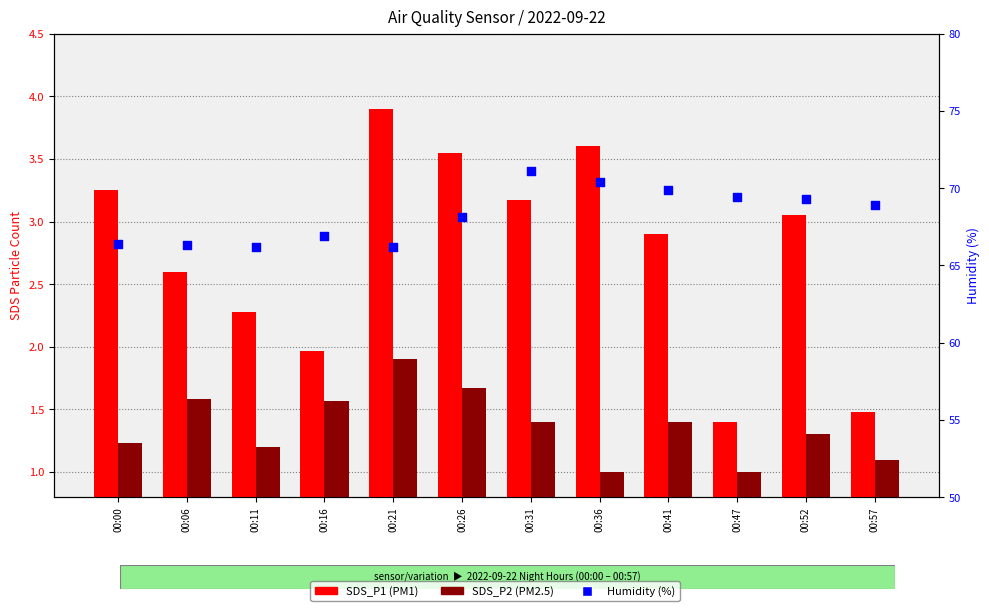

Which series has the largest Y range (max minus min)?

Humidity (%)